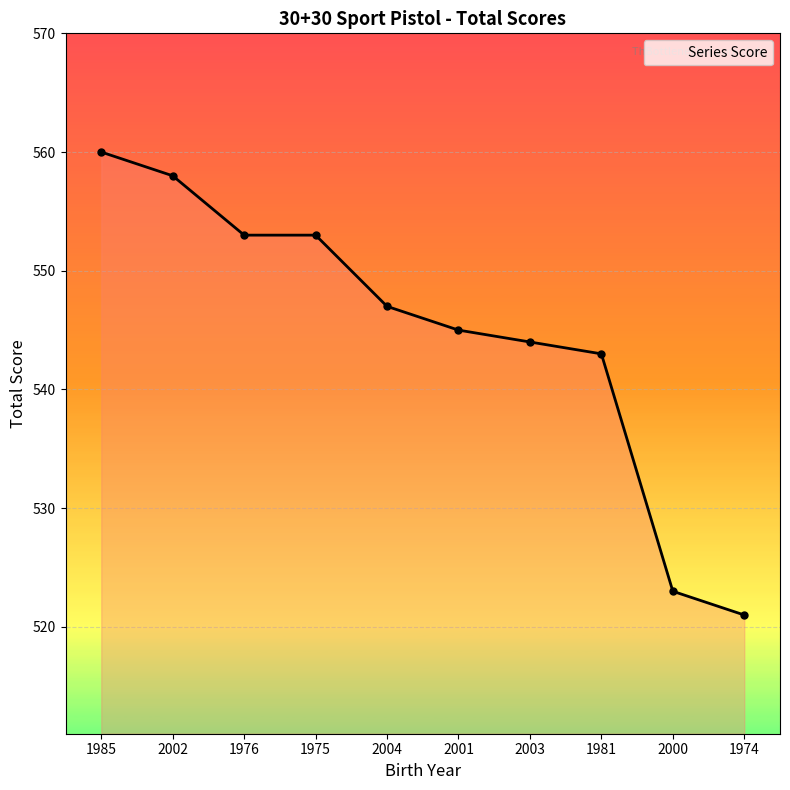

How many data points does each series have?

10